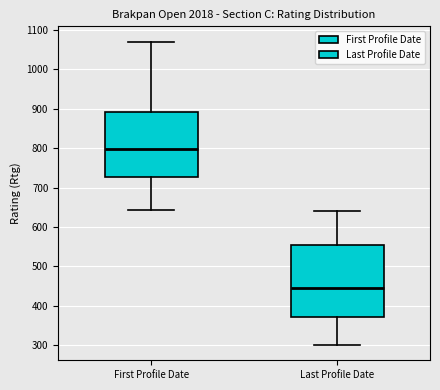

Which box has the lowest median line?

Last Profile Date